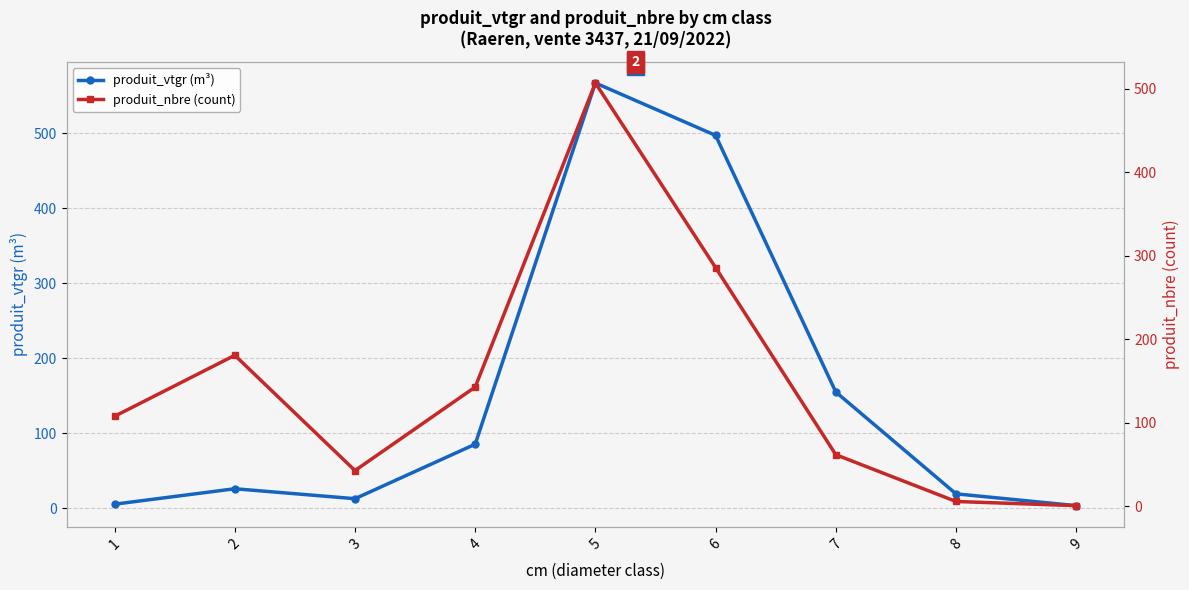

Does the chart display data point markers on the line(s)?

Yes